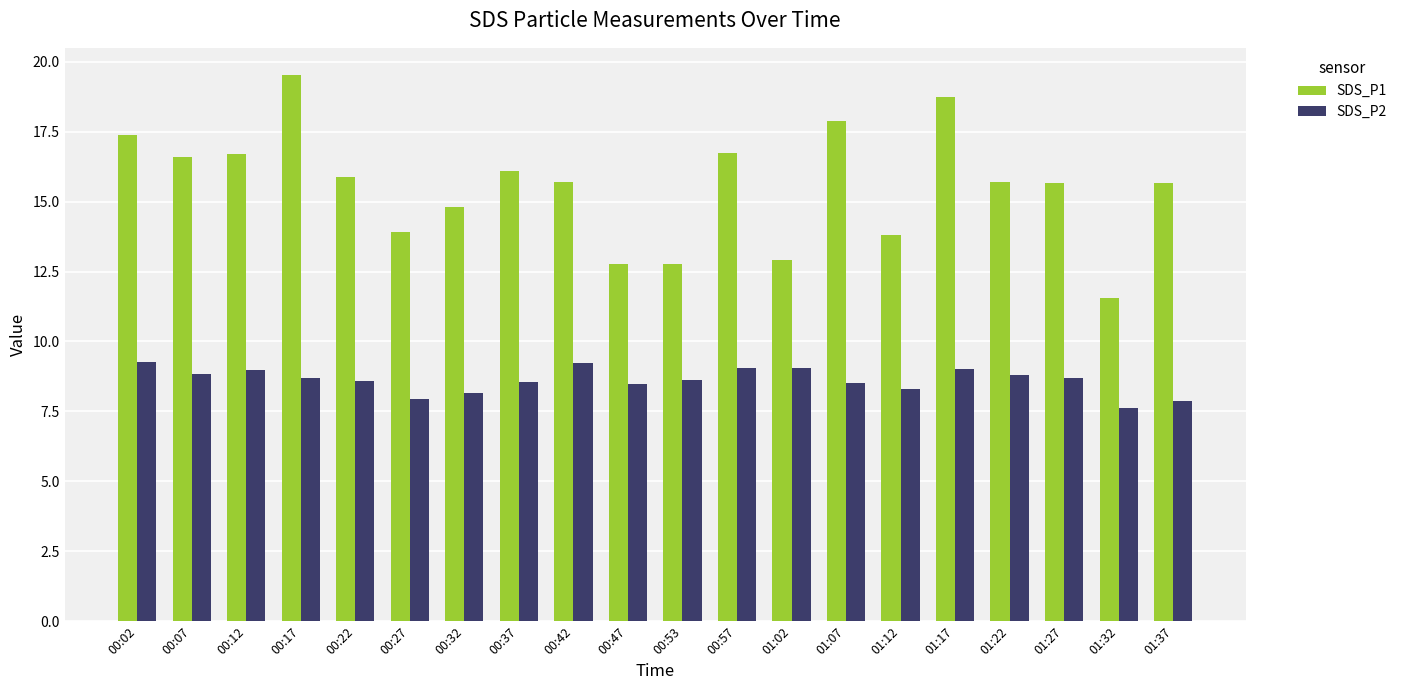

How many distinct data groups are displayed?

2